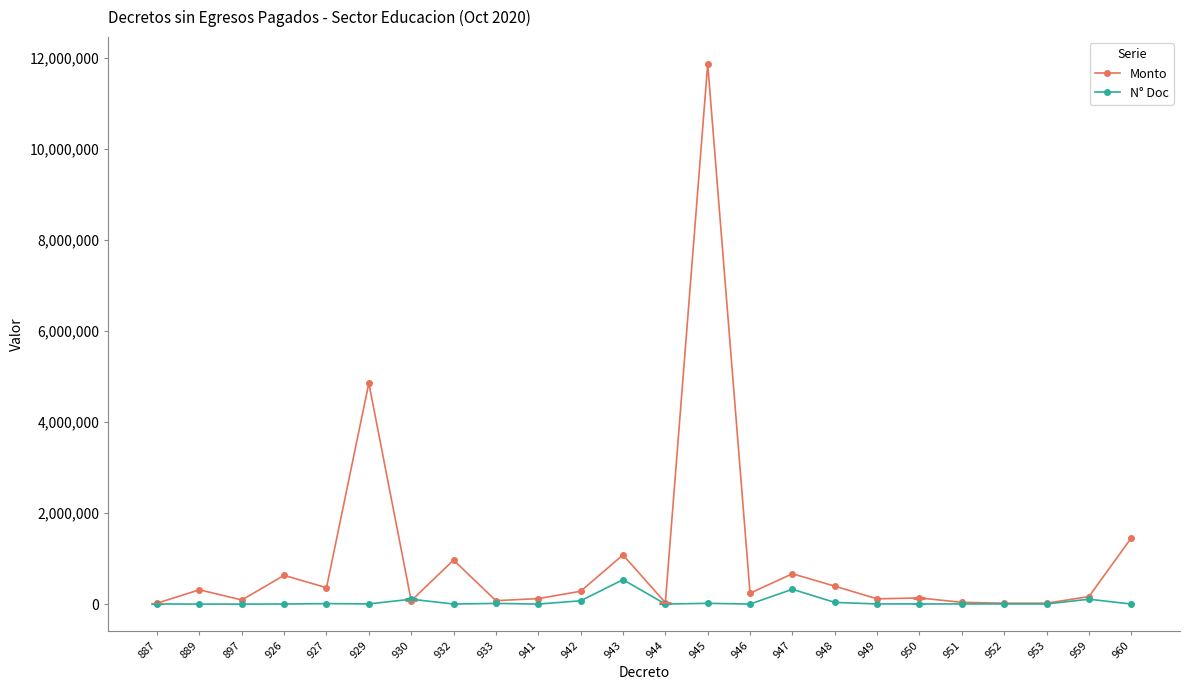

Rank the series by their maximum value, from lowest to highest.

N° Doc, Monto